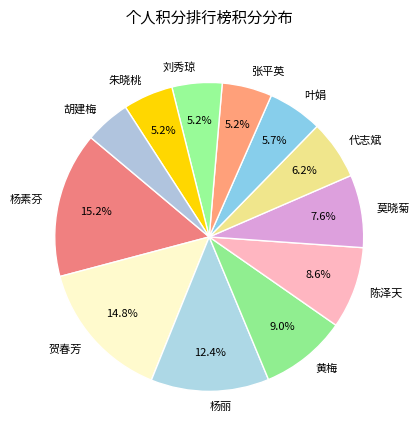

Combined, what portion of the pie is 杨丽 and 张平英?

17.6%